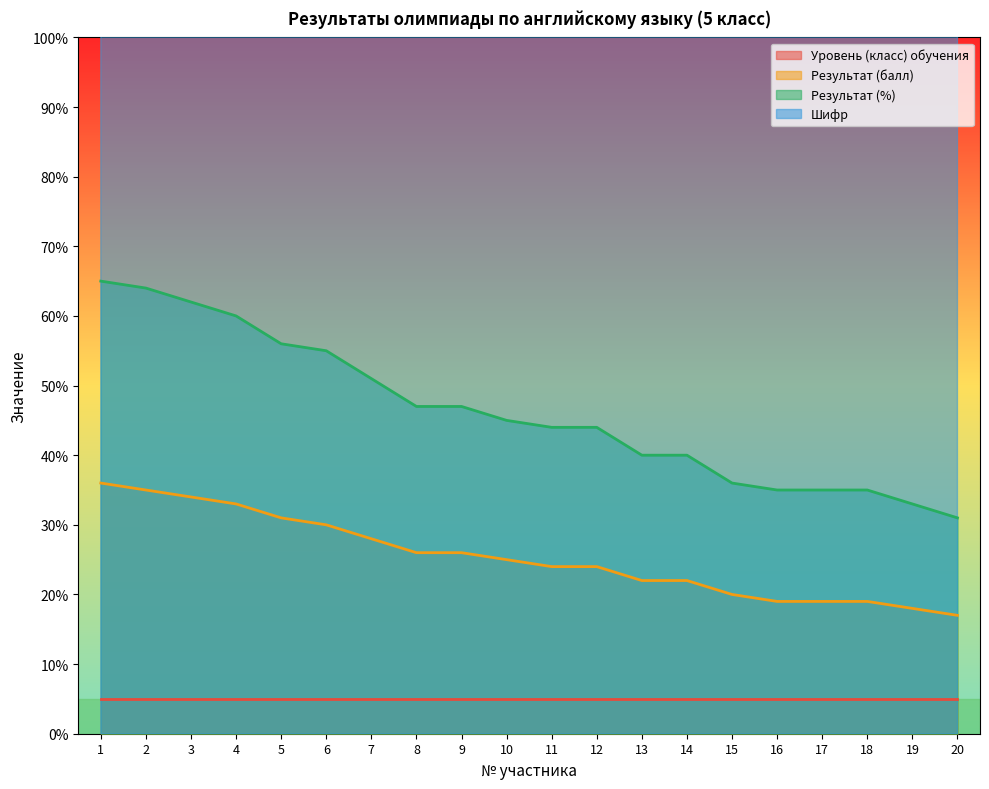

Read the Результат (балл) value at 4, to the nearest 10.

30